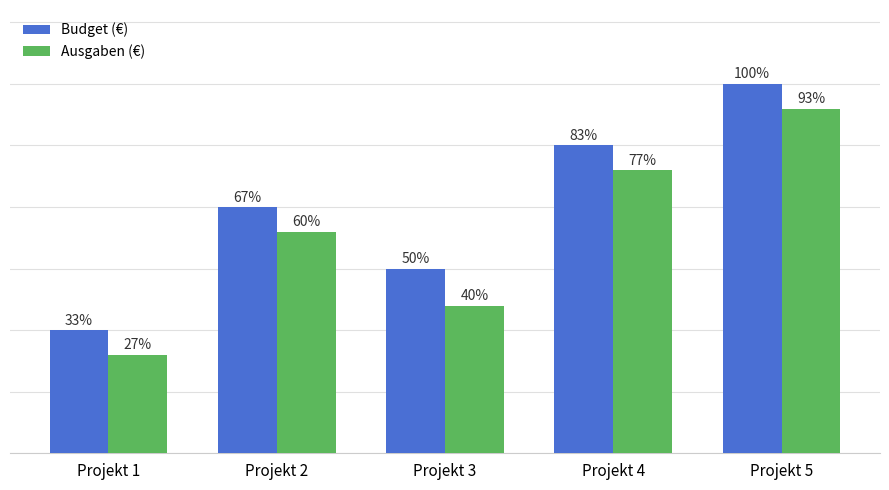

What is the difference between the maximum and minimum values in the Ausgaben (€) series?

20000